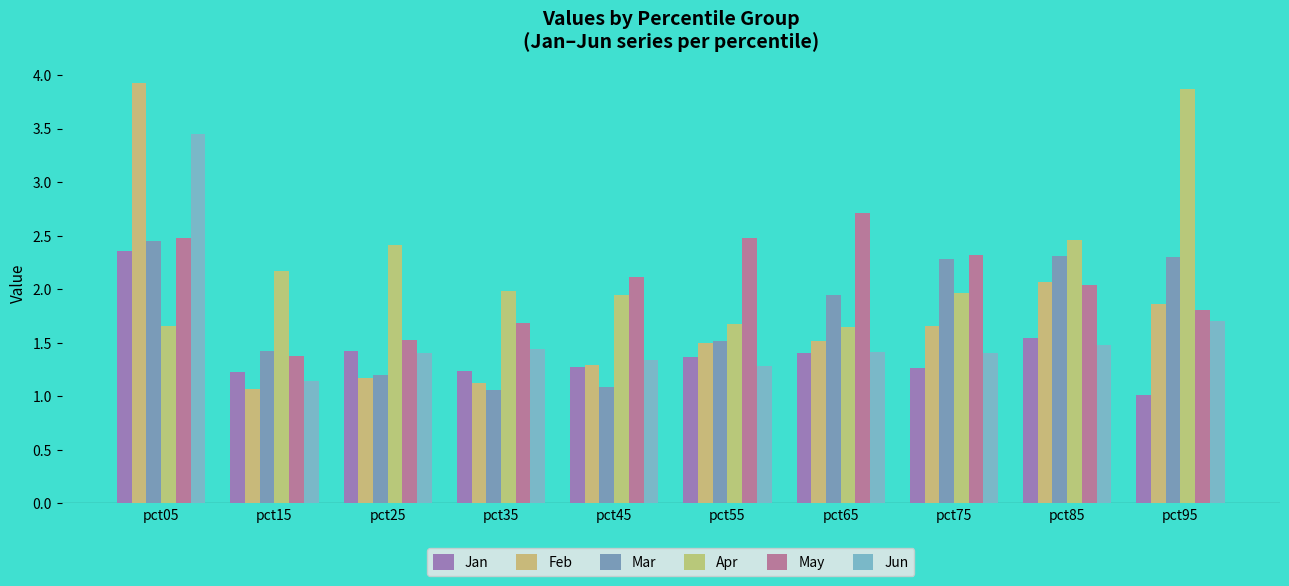

Reading left to right, transcribe all the data shown in this chart.

Jan: 2.4	1.2	1.4	1.2	1.3	1.4	1.4	1.3	1.5	1.0
Feb: 3.9	1.1	1.2	1.1	1.3	1.5	1.5	1.7	2.1	1.9
Mar: 2.5	1.4	1.2	1.1	1.1	1.5	1.9	2.3	2.3	2.3
Apr: 1.7	2.2	2.4	2.0	1.9	1.7	1.6	2.0	2.5	3.9
May: 2.5	1.4	1.5	1.7	2.1	2.5	2.7	2.3	2.0	1.8
Jun: 3.5	1.1	1.4	1.4	1.3	1.3	1.4	1.4	1.5	1.7